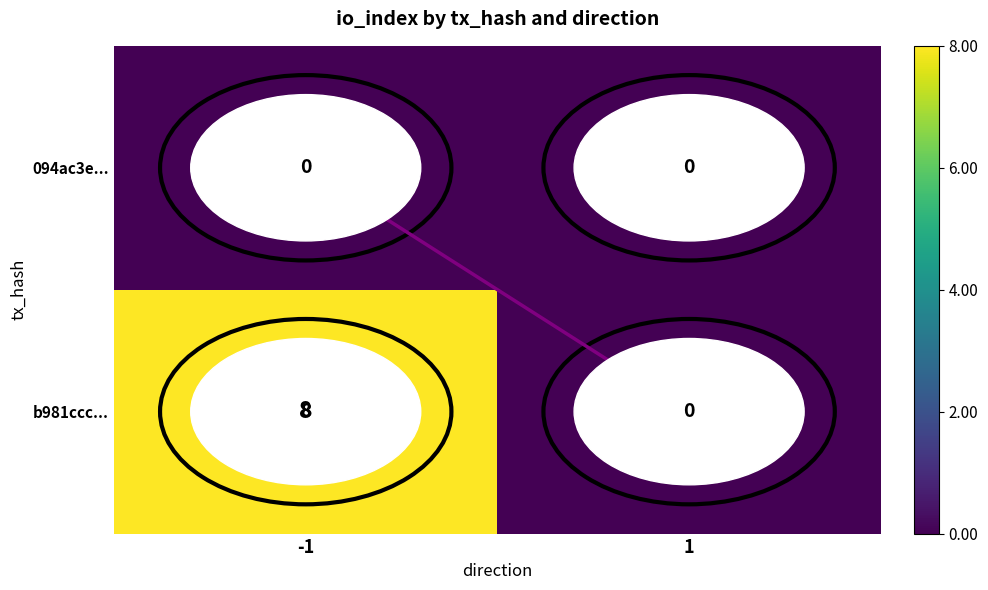

Which category has the highest value across all series?

-1